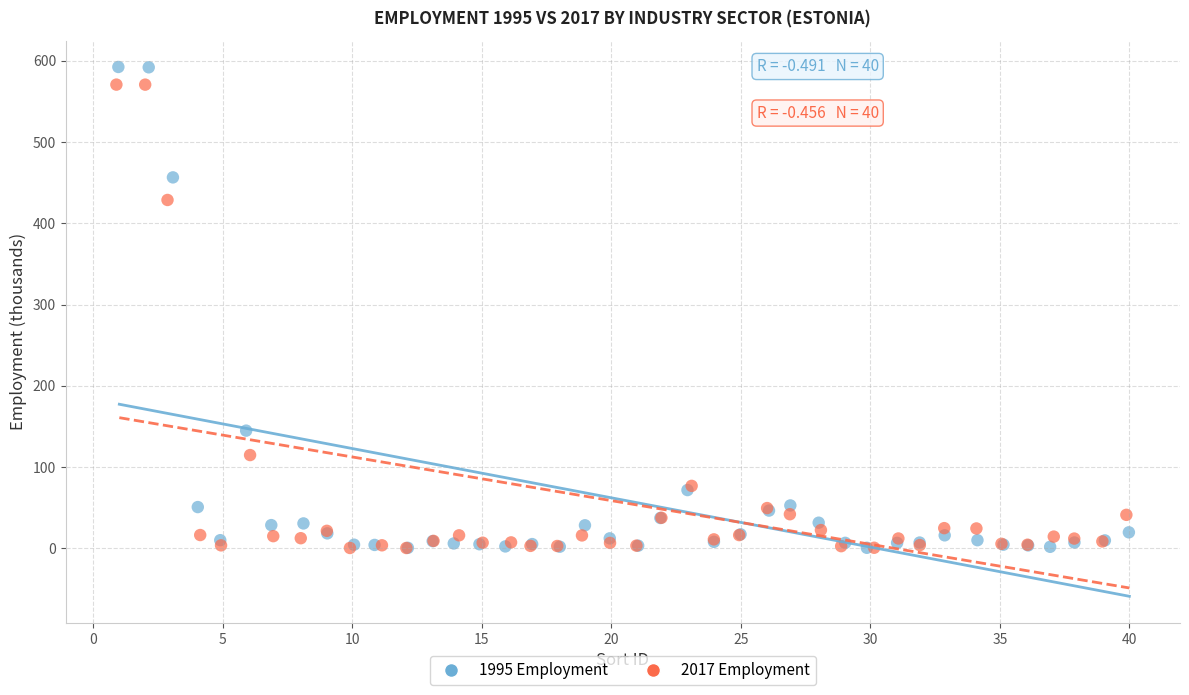

Which series has the widest spread of Y values?

1995 Employment